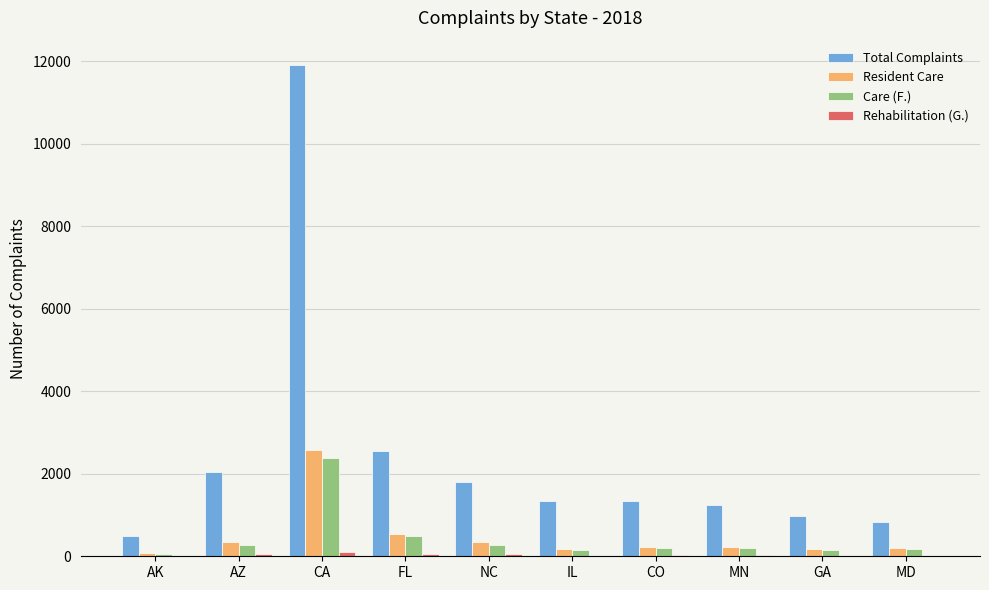

What is the sum of all Care (F.) values?

4378